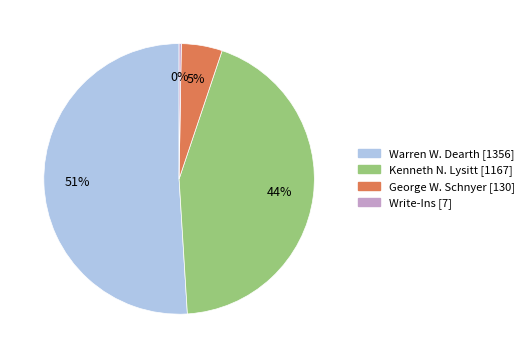

To the nearest percent, what is the combined percentage of Warren W. Dearth and George W. Schnyer?

56%